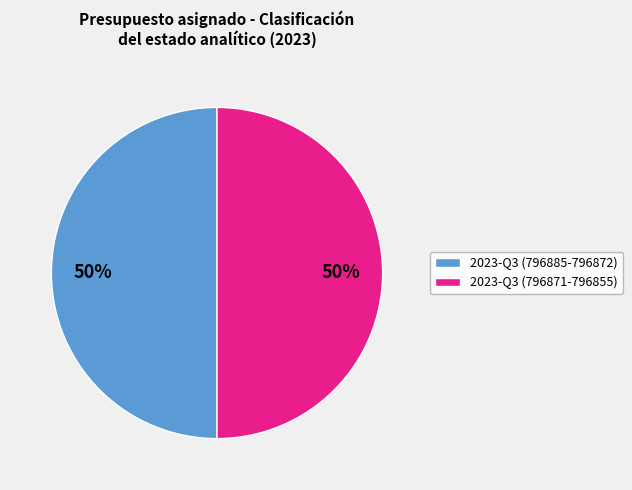

How many segments does this pie chart have?

2